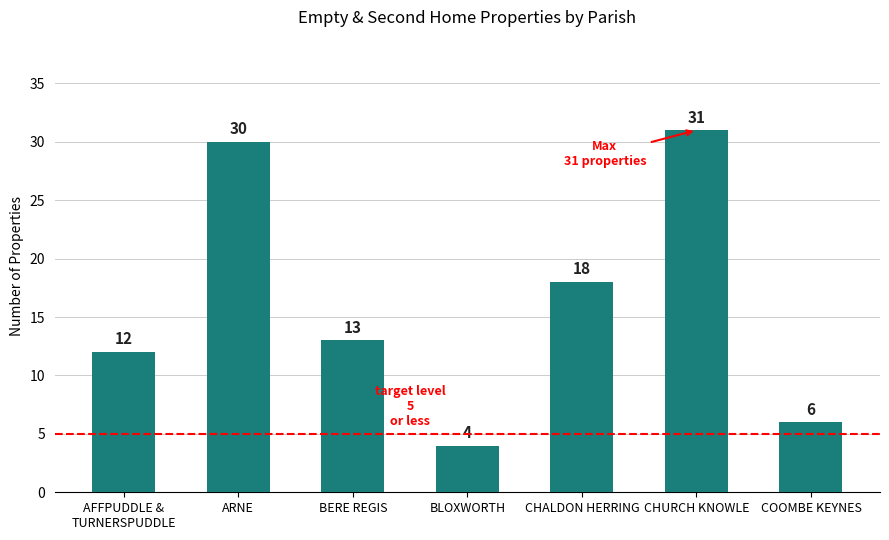

Approximately how many times larger is the value at CHALDON HERRING compared to BLOXWORTH?

4.5